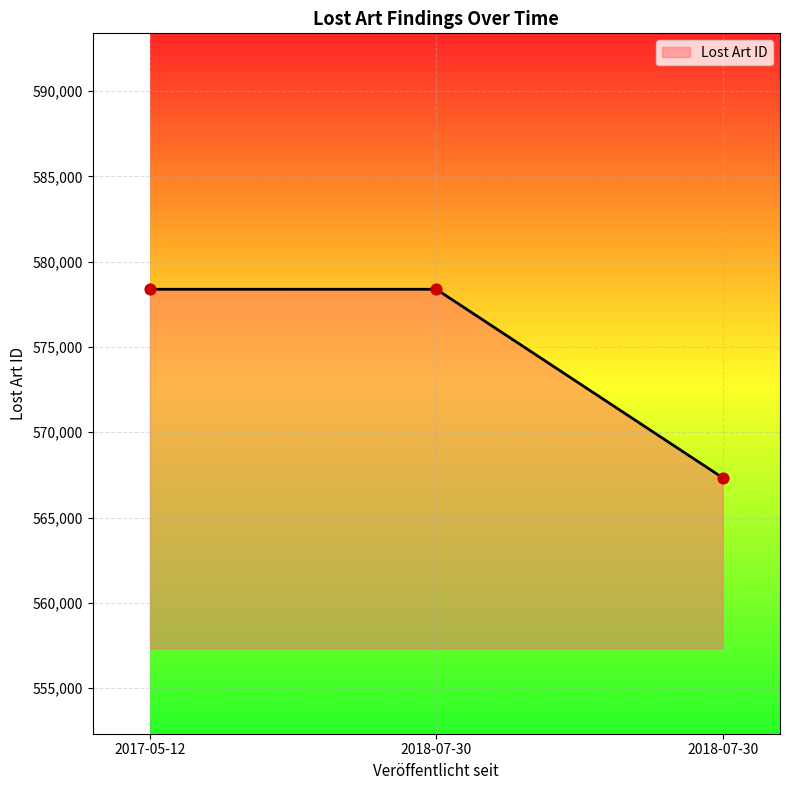

Approximately how many times larger is the value at 2018-07-30 compared to 2018-07-30?

1.0